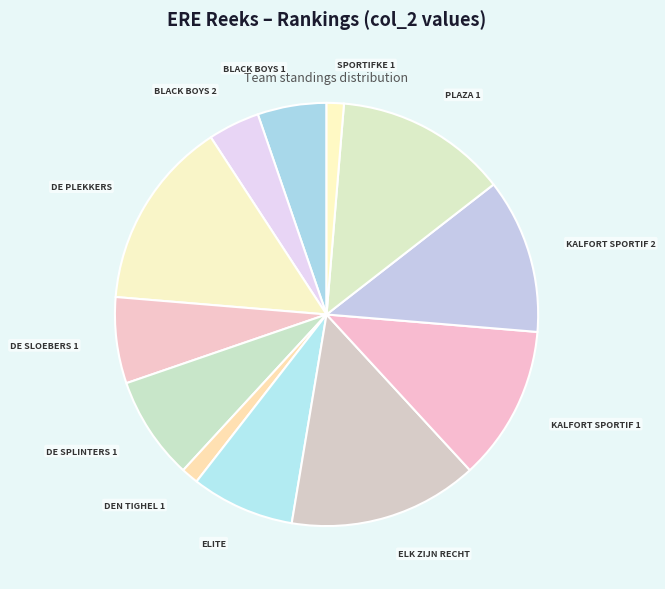

Combined, do BLACK BOYS 2 and KALFORT SPORTIF 1 account for over 50%?

No